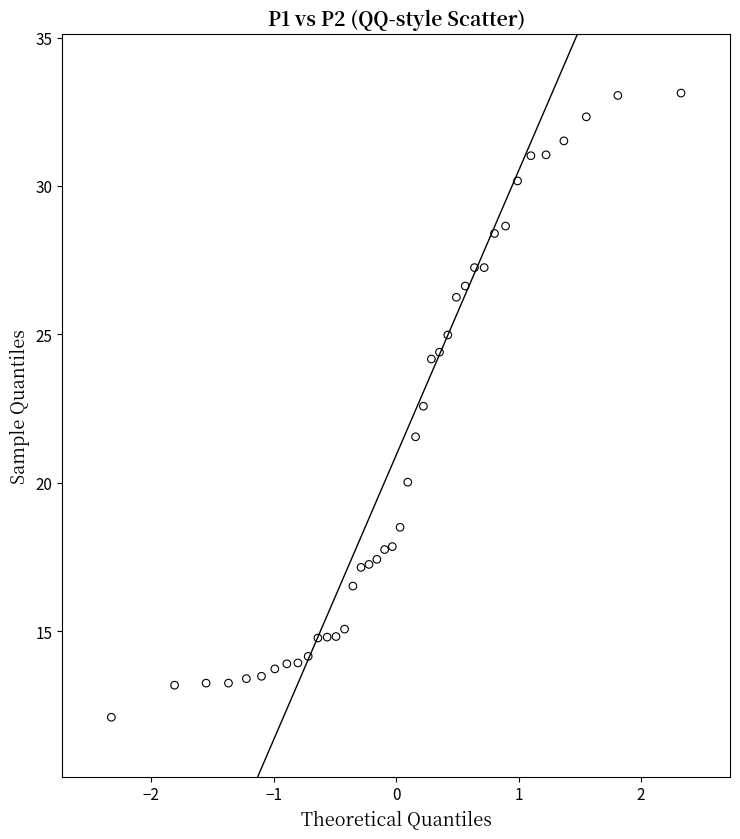

What is the range of X values (max minus min)?

4.7